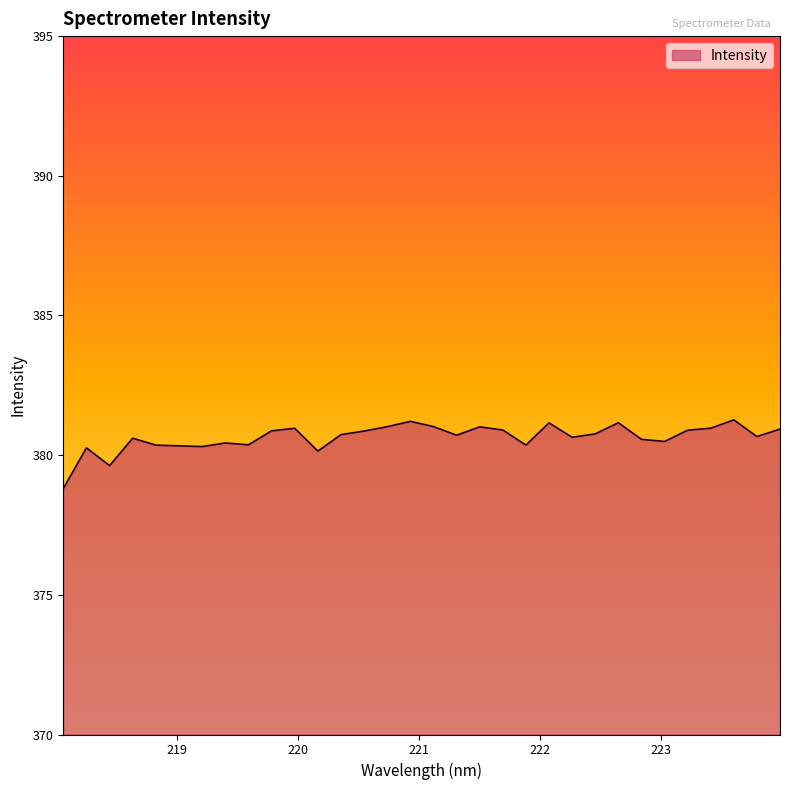

What is the difference between the maximum and minimum values?

2.5